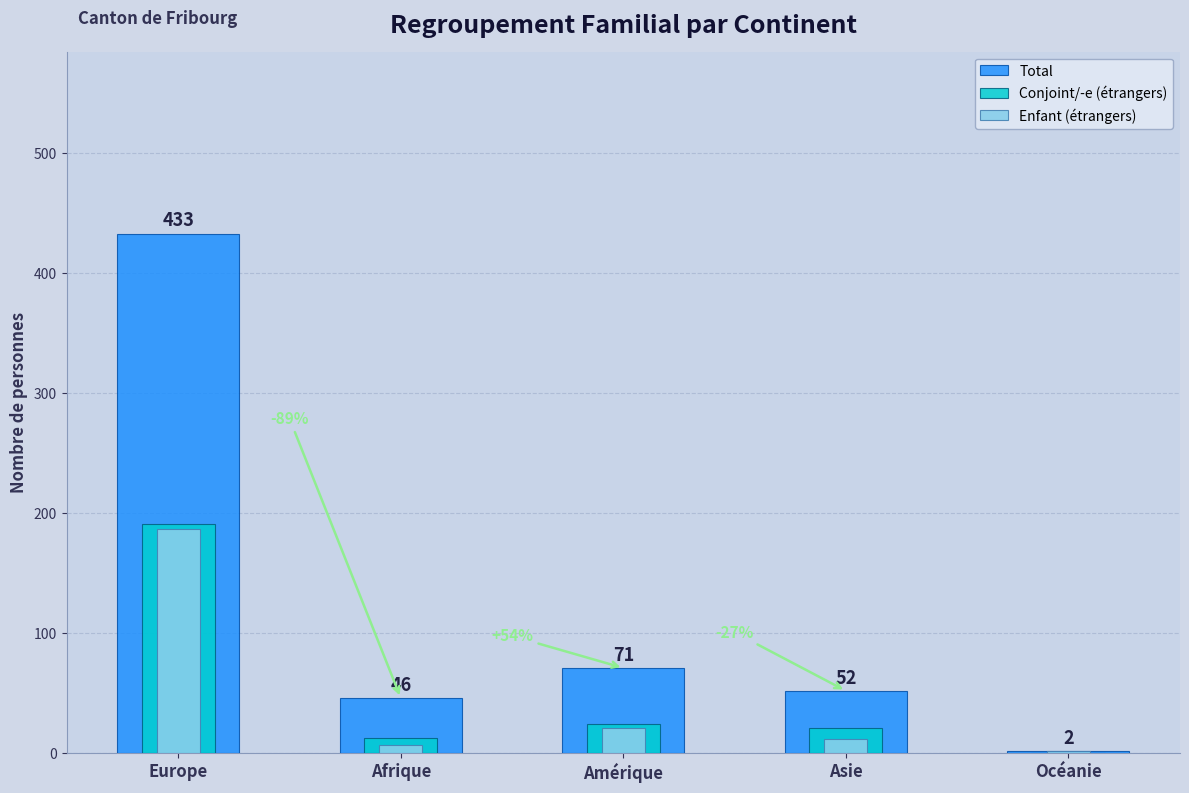

True or false: Enfant (étrangers) has a value of 21 at Amérique.

True